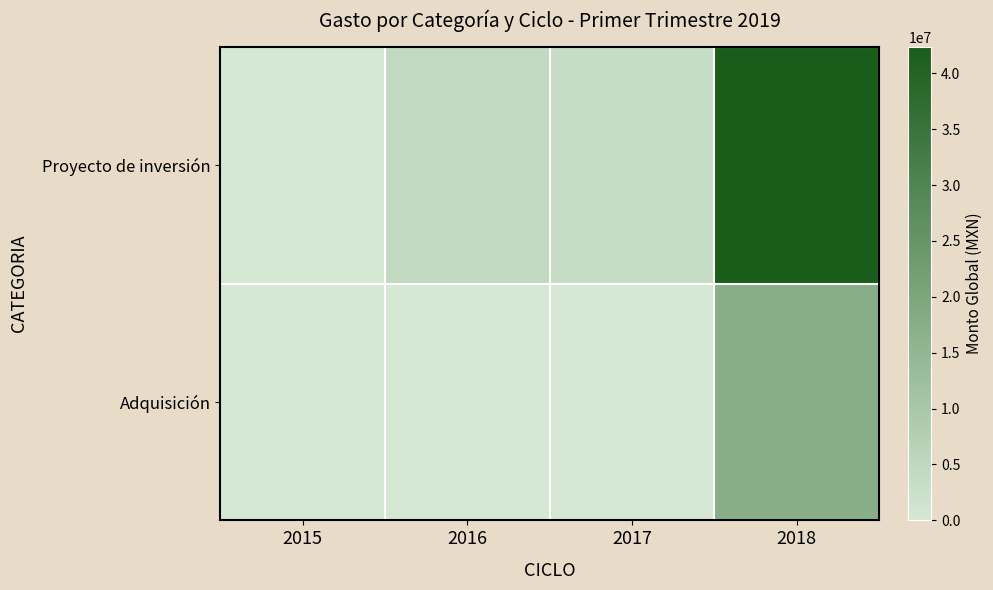

Between 2015 and 2018, which is larger?

2018